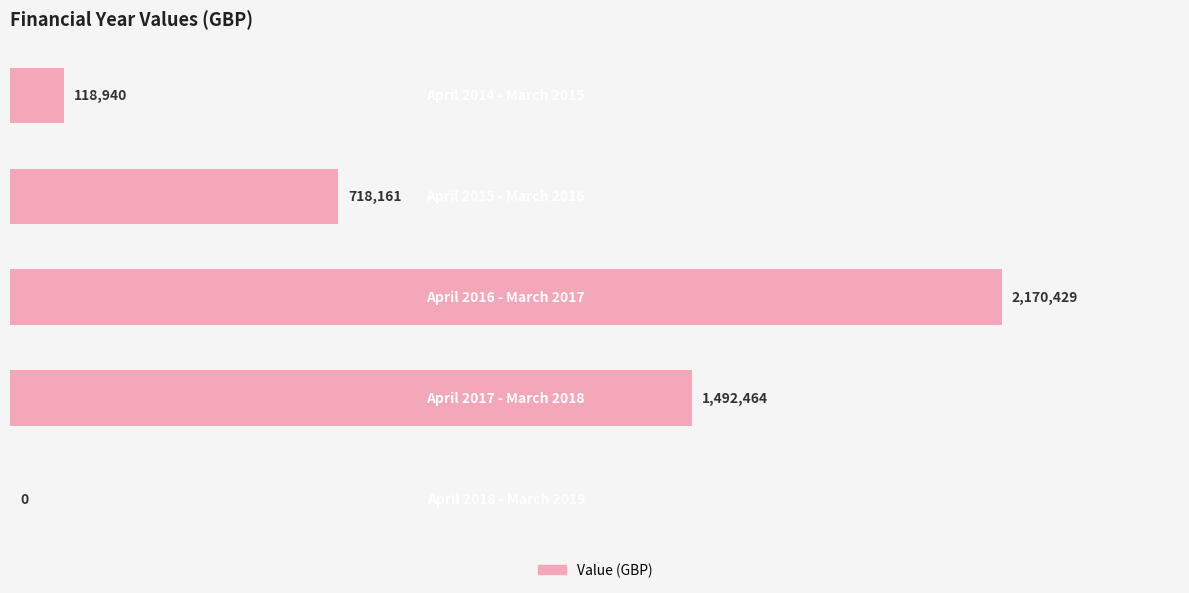

Are the bars horizontal?

Yes